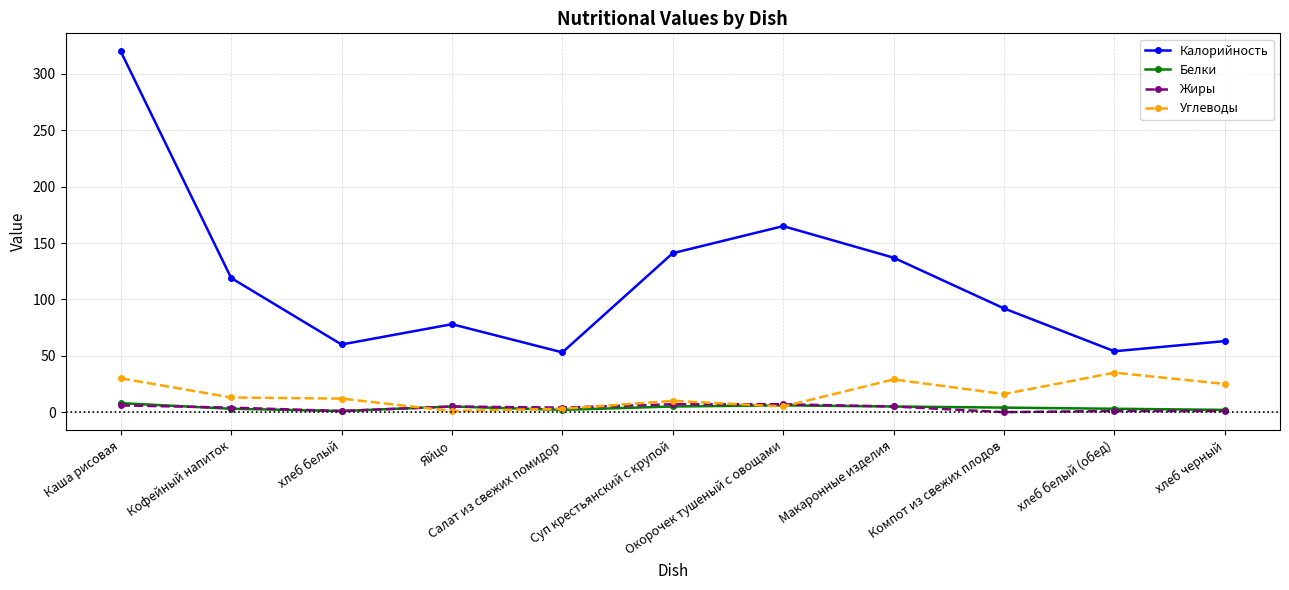

How many categories are shown in the chart?

11